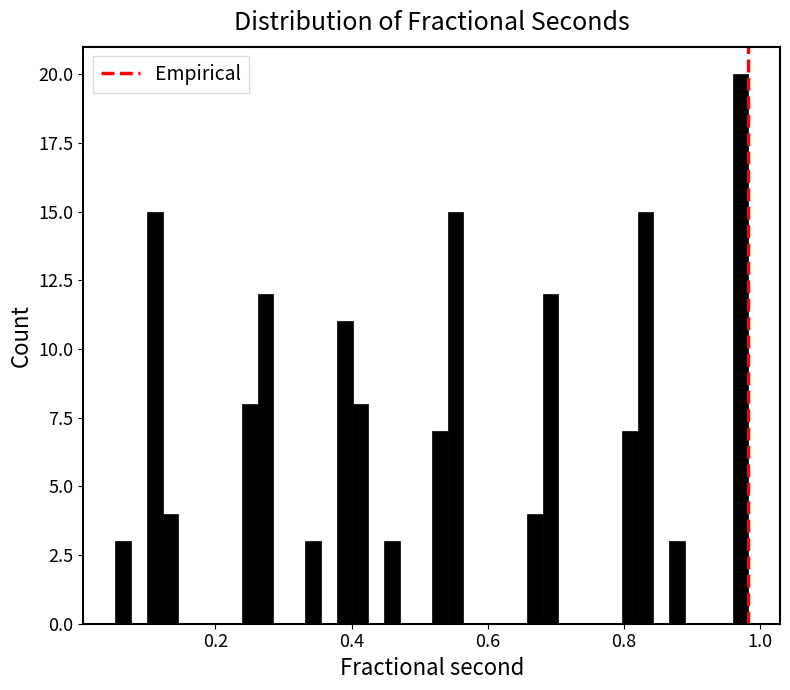

Read against the x-axis, roughly where is the centre of the tallest bar?

0.98